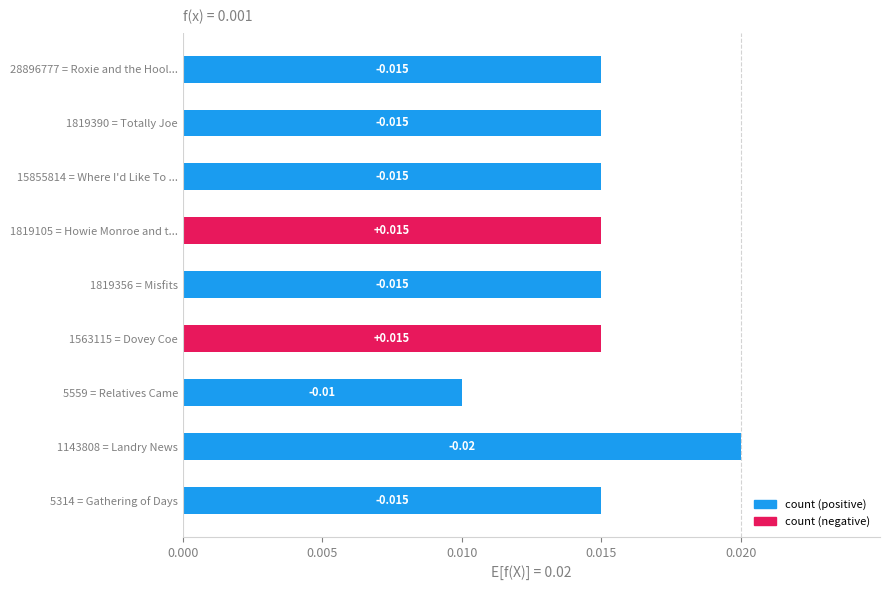

Where is the data nearest to the value 0?

5559 = Relatives Came